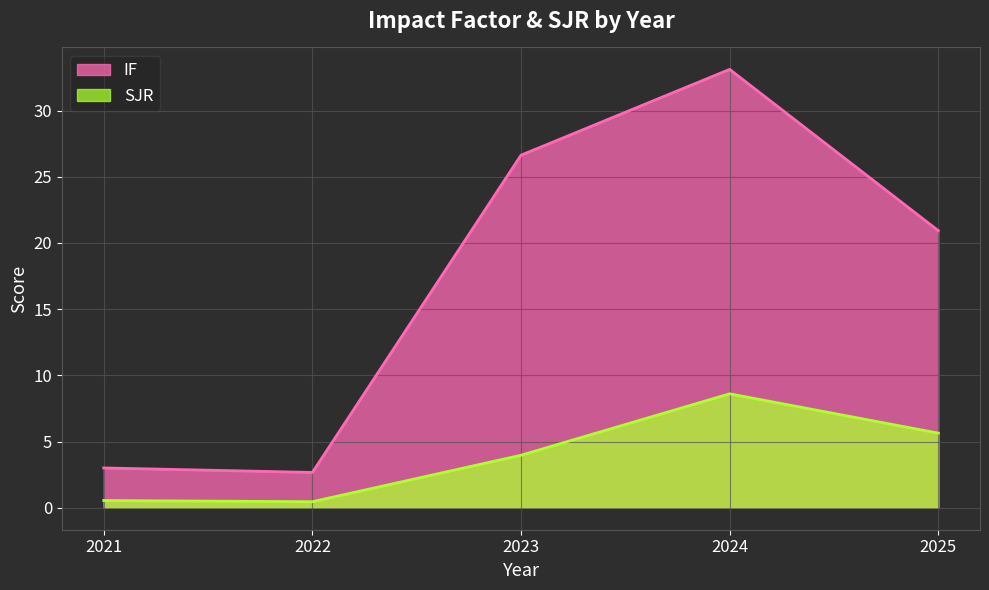

Which category has the highest value in the SJR series?

2024